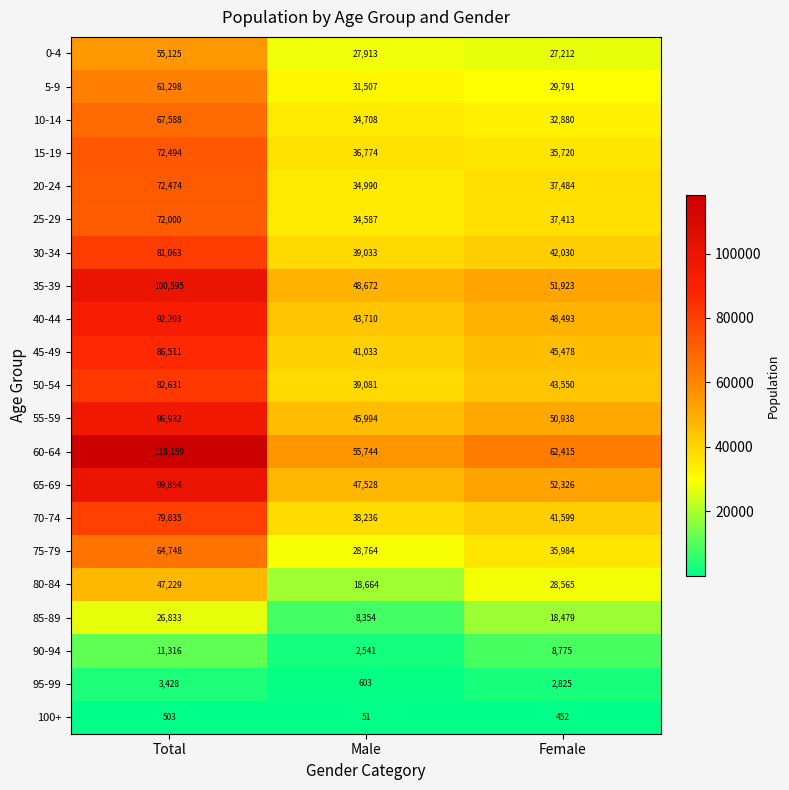

What is the difference between the maximum and second lowest values in the 65-69 series?

47528